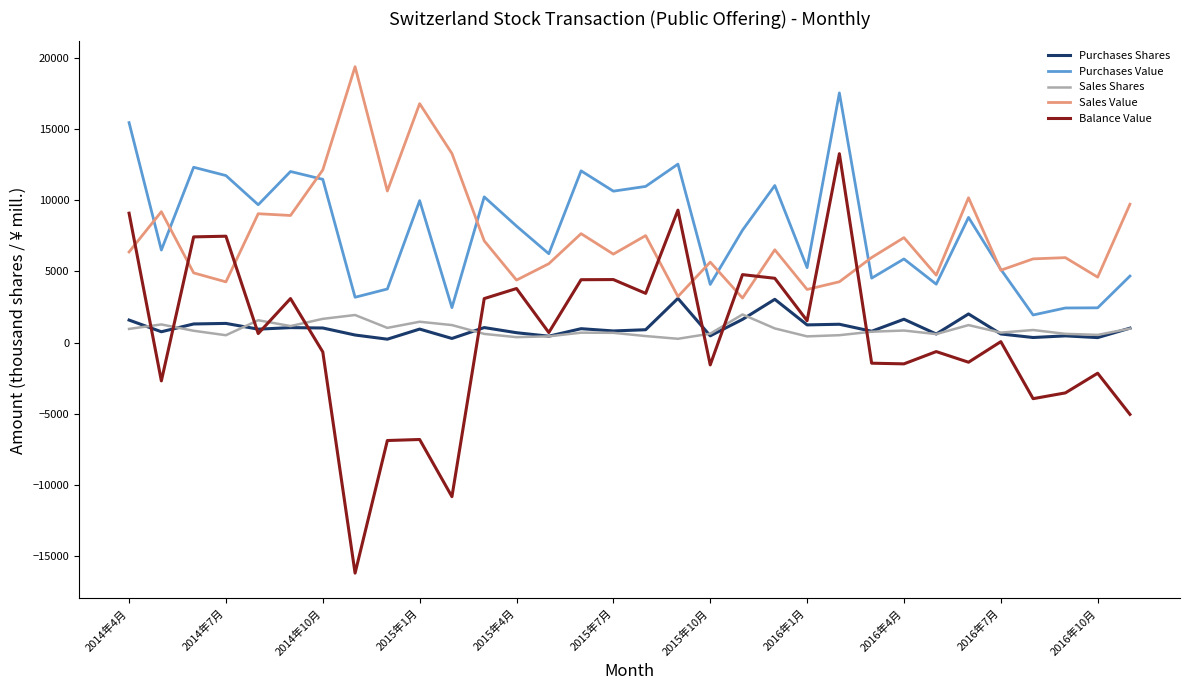

What is the lowest value of the Balance Value series?

-16188